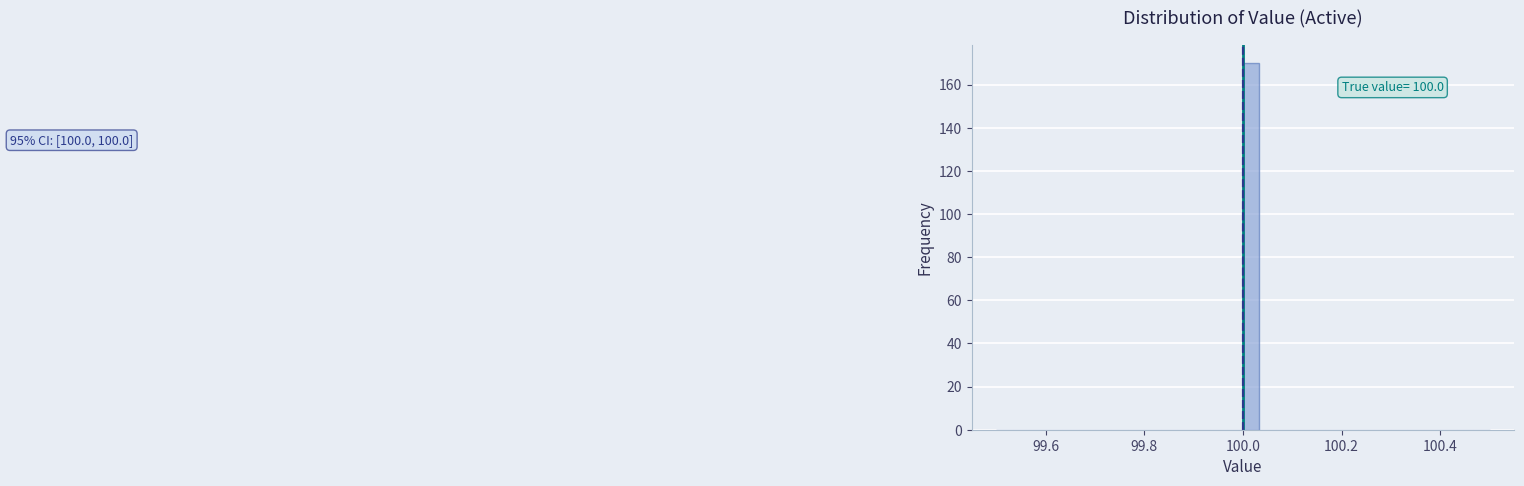

Read against the x-axis, roughly where is the centre of the tallest bar?

100.02